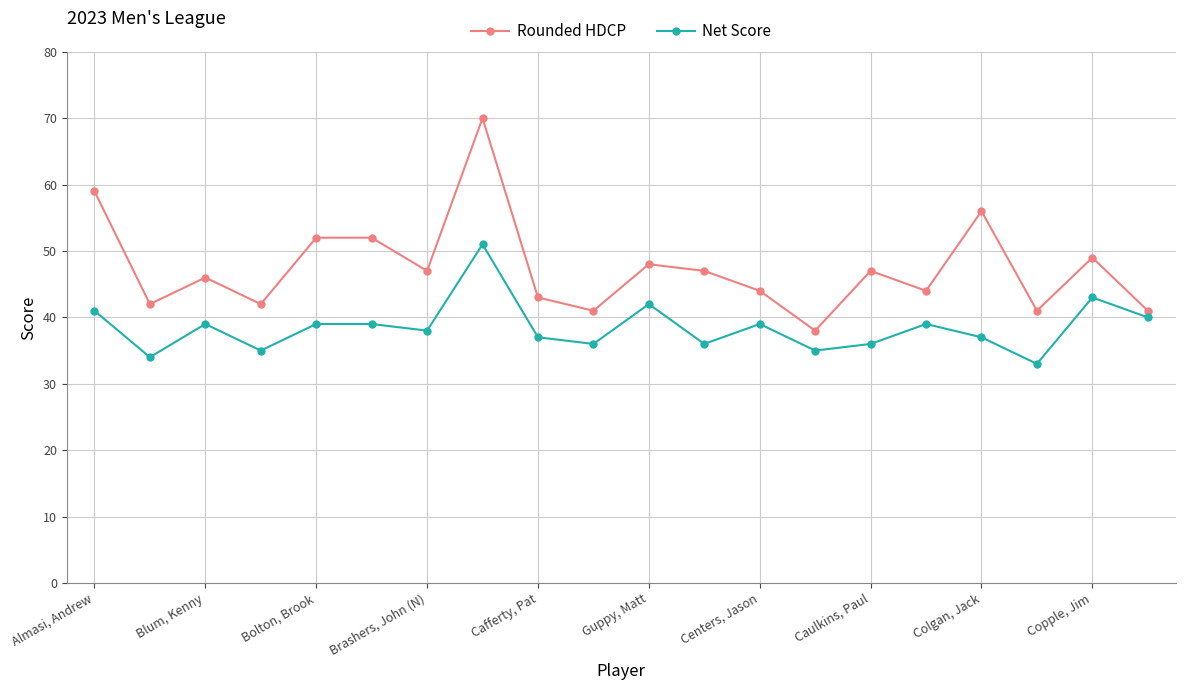

True or false: Rounded HDCP has more than 2 points higher than both neighbors.

True